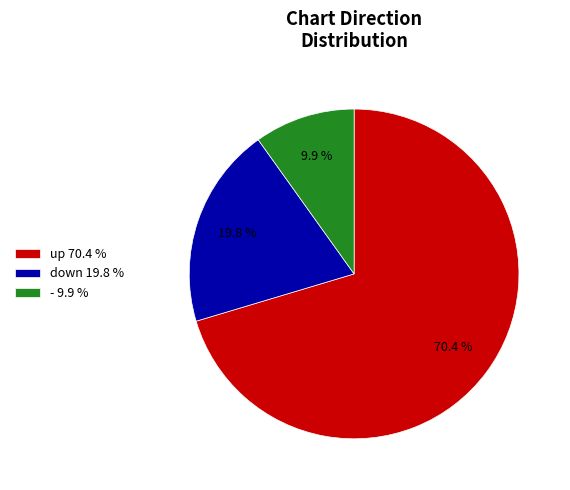

Is it true that - is 10% of the pie?

True